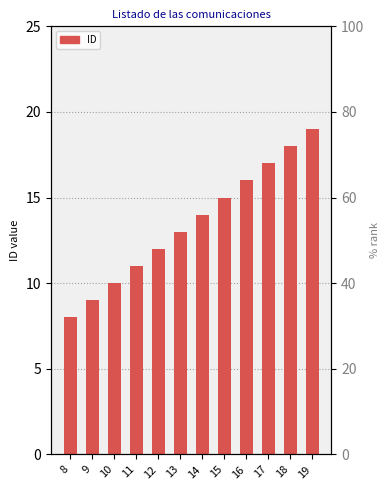

Reading right to left, transcribe all the data shown in this chart.

19=19	18=18	17=17	16=16	15=15	14=14	13=13	12=12	11=11	10=10	9=9	8=8